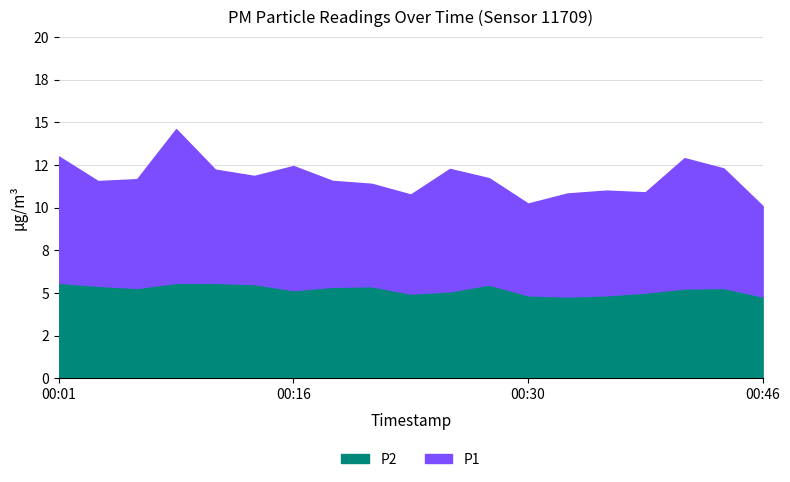

At which category is the sum across all series the highest?

00:08